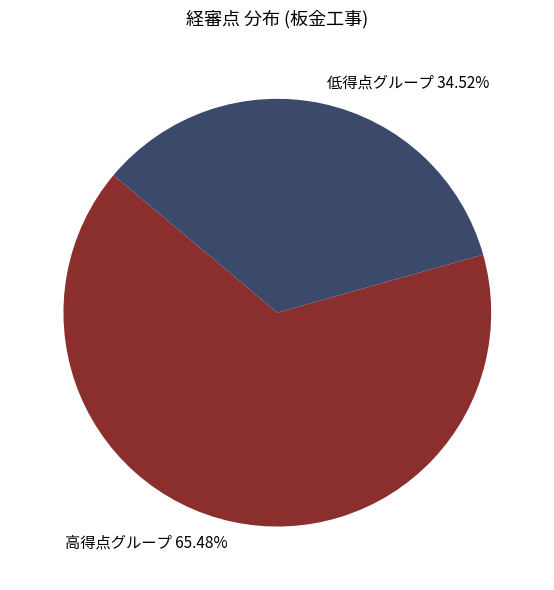

Which slice is the smallest?

低得点グループ 34.52%